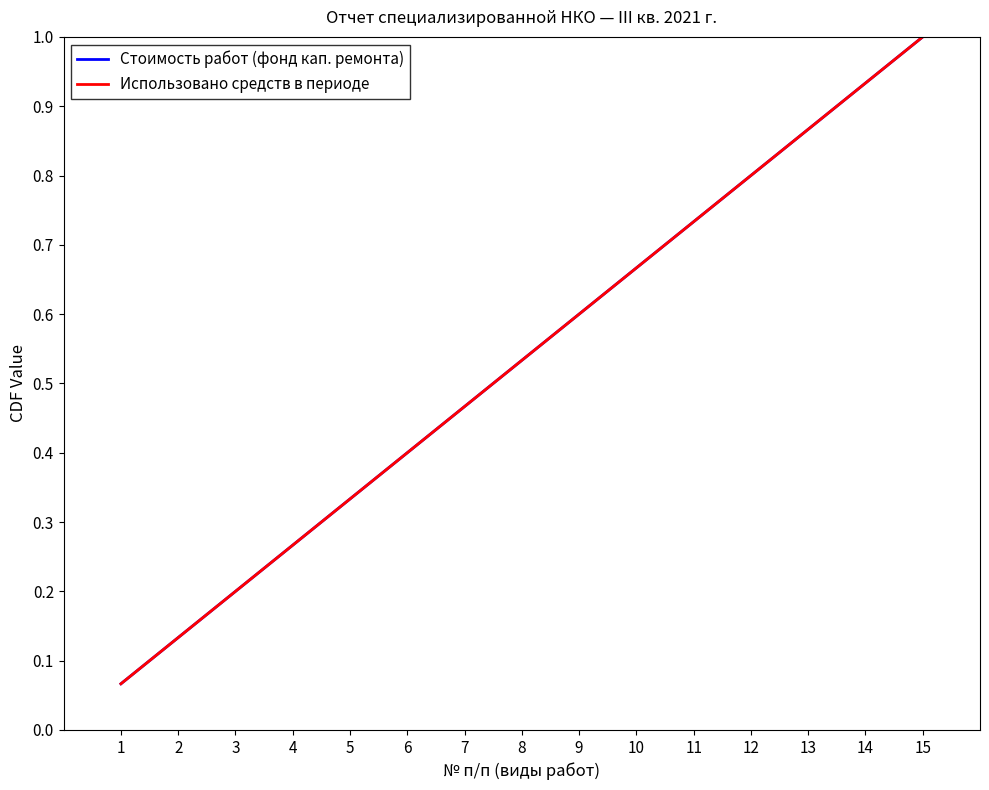

What is the approximate value of Использовано средств в периоде at 15?

1.0